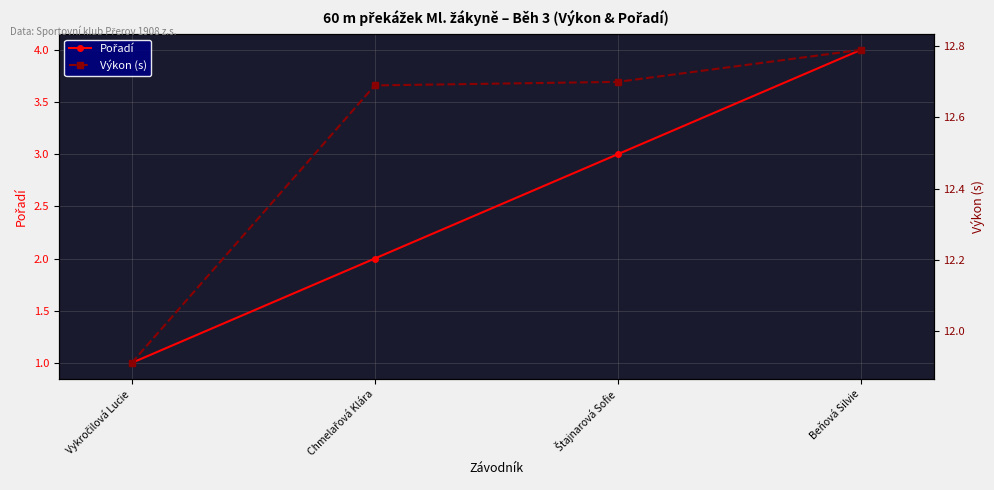

Reading right to left, list all the values displayed in this chart.

Pořadí: Beňová Silvie=4.0	Štajnarová Sofie=3.0	Chmelařová Klára=2.0	Vykročilová Lucie=1.0
Výkon (s): Beňová Silvie=12.8	Štajnarová Sofie=12.7	Chmelařová Klára=12.7	Vykročilová Lucie=11.9